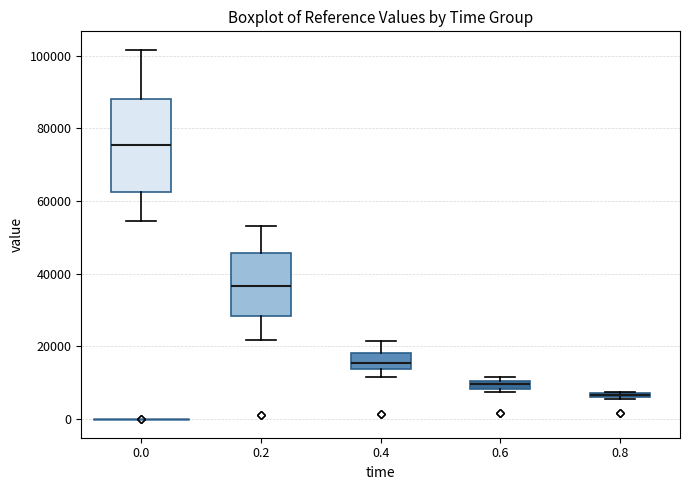

Which box's median line is the highest?

0.0